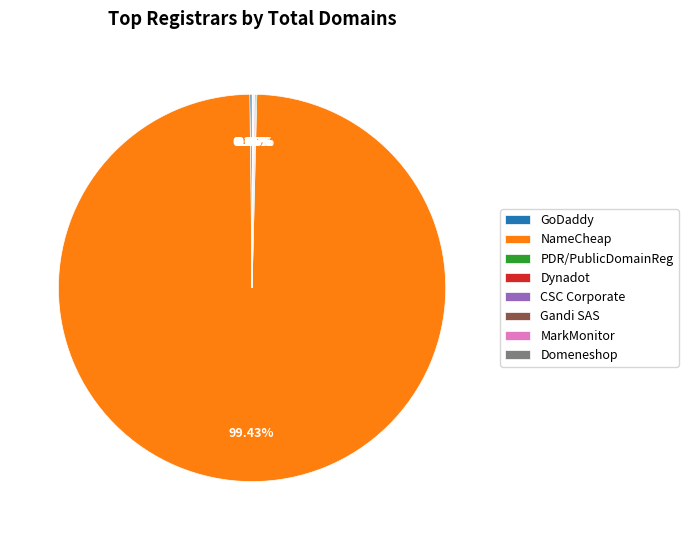

Does any single category account for the majority?

Yes